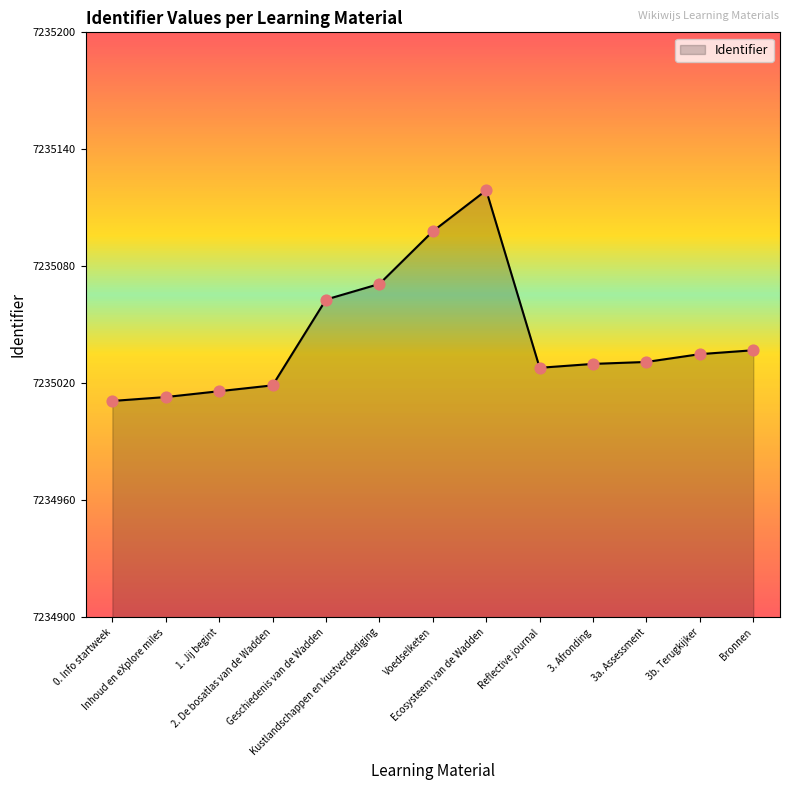

What is the change in value from 2. De bosatlas van de Wadden to Ecosysteem van de Wadden?

+100